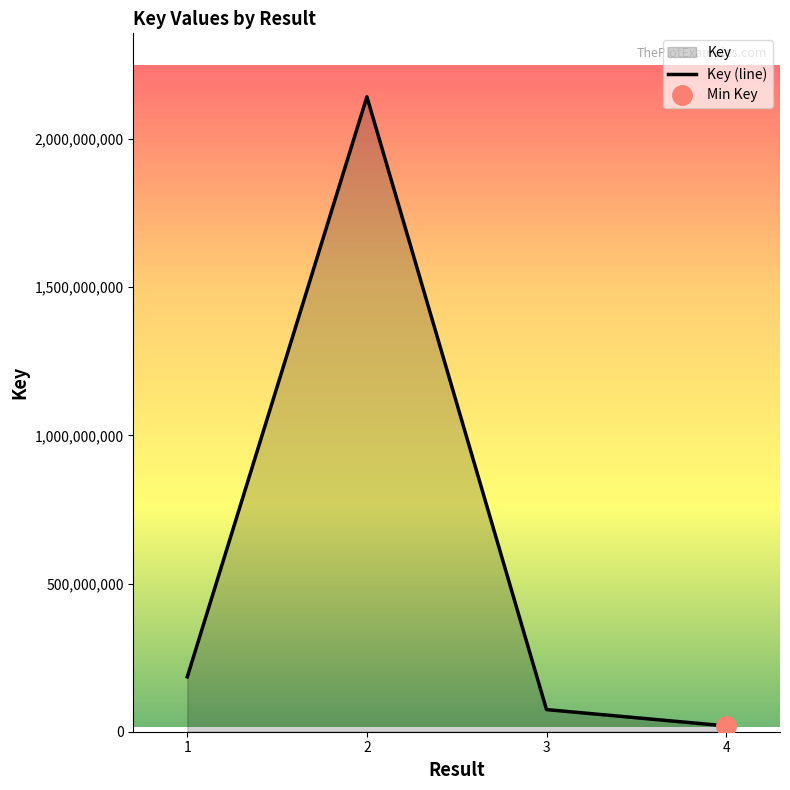

Which category has the lowest value across all series?

4